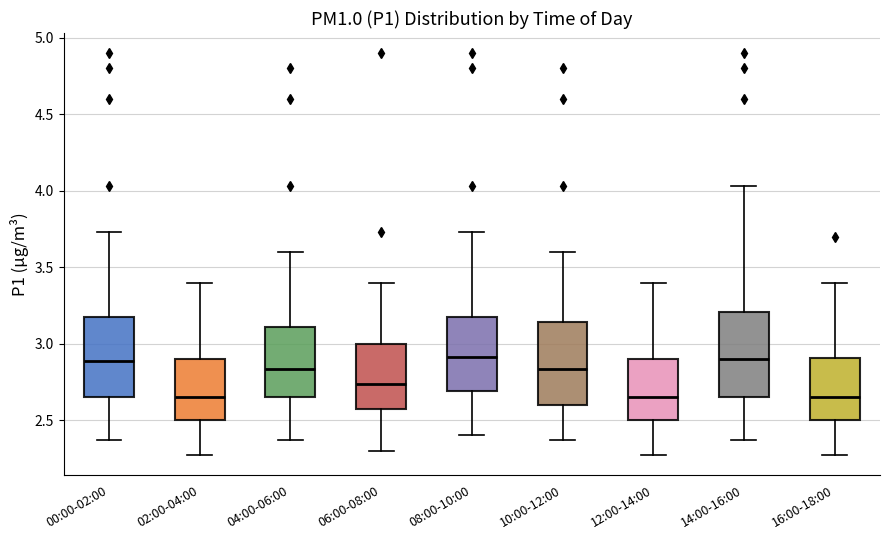

Where is the upper edge of the box for 12:00-14:00 on the y-axis? The values are not printed on the chart, so give them approximately, as read against the axis.

2.90